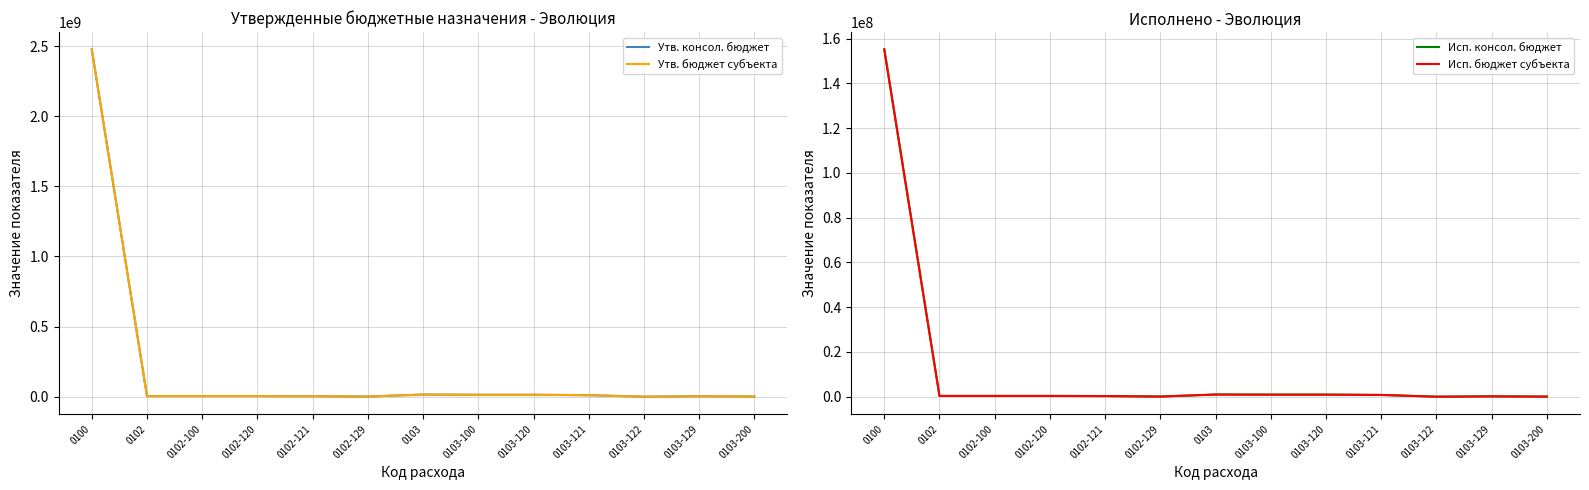

What is the difference between the highest and lowest values at 0103-122?

80000.0